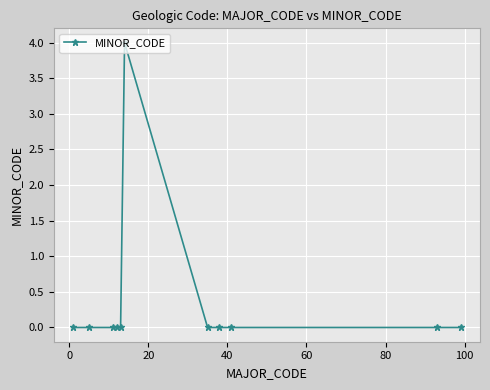

What is the sum of all values?

4